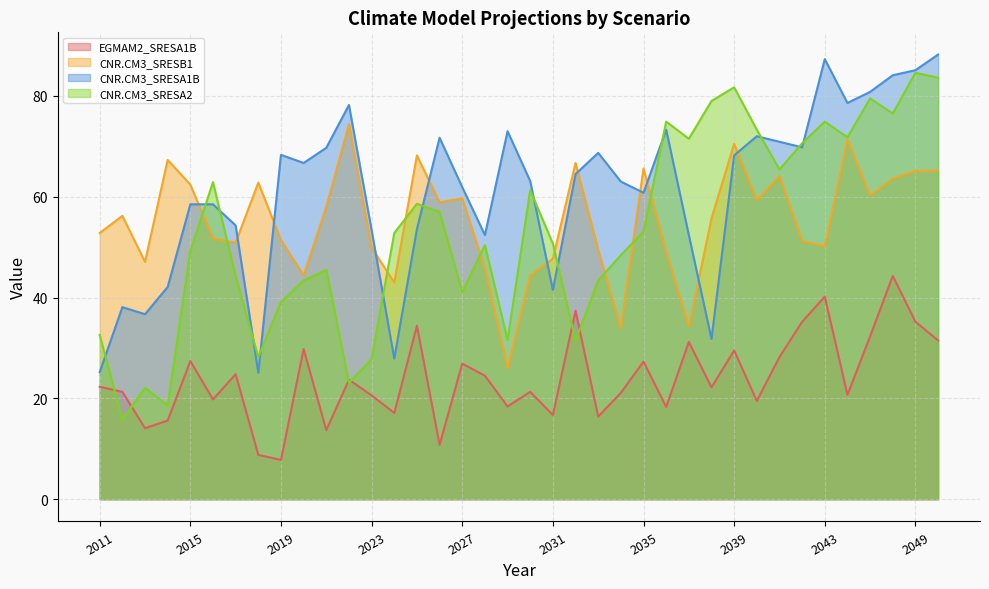

Does the chart display data point markers on the line(s)?

No